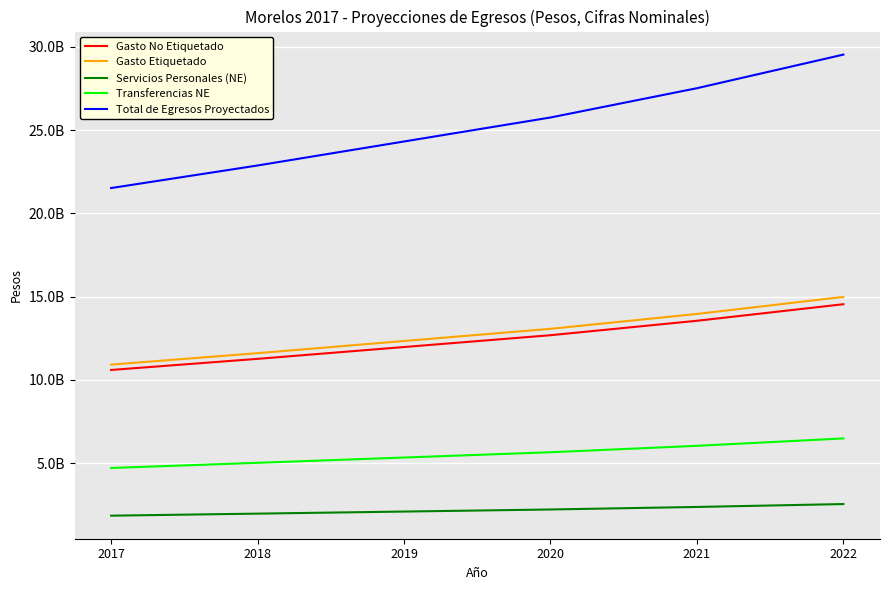

List the series in order of their peak value, lowest first.

Servicios Personales (NE), Transferencias NE, Gasto No Etiquetado, Gasto Etiquetado, Total de Egresos Proyectados